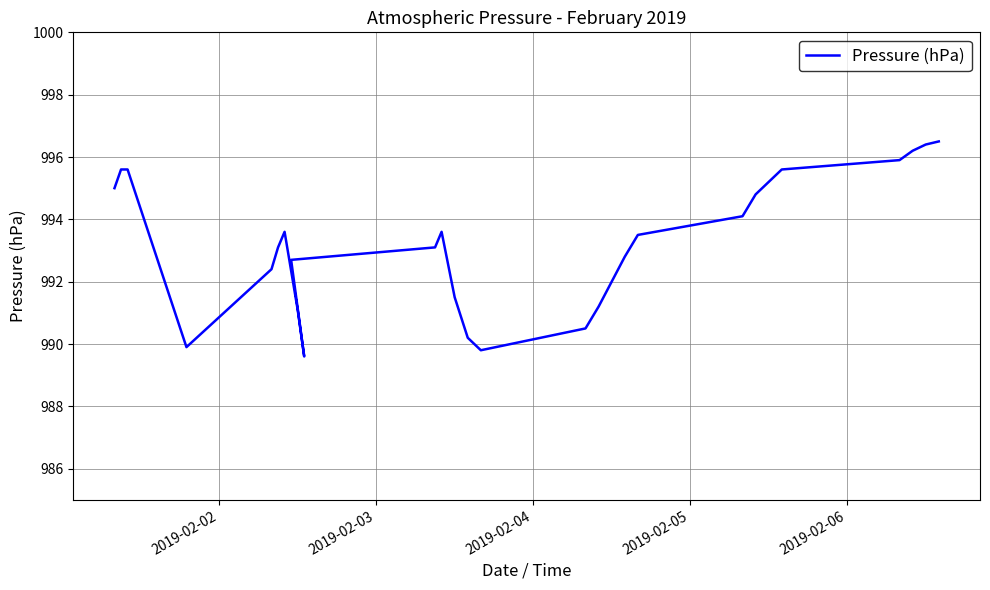

What is the difference between the second highest and second lowest values?

6.6